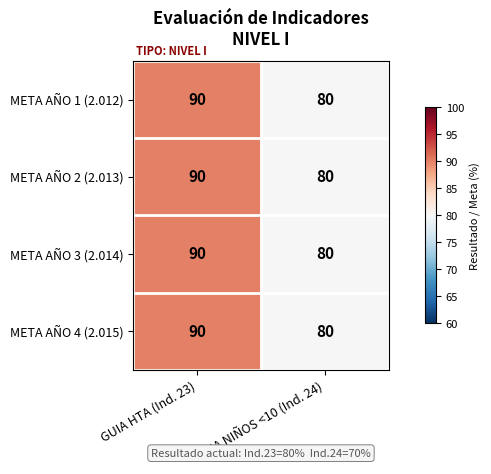

What is the sum of the META AÑO 4 (2.015) values at GUIA NIÑOS <10 (Ind. 24) and GUIA HTA (Ind. 23)?

170